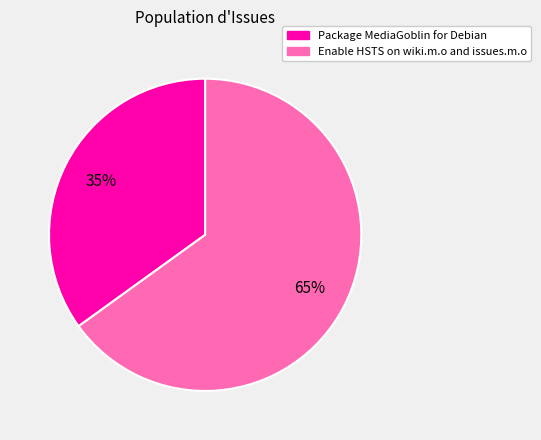

What is the ratio of the value at Enable HSTS on wiki.m.o and issues.m.o to the value at Package MediaGoblin for Debian?

1.9